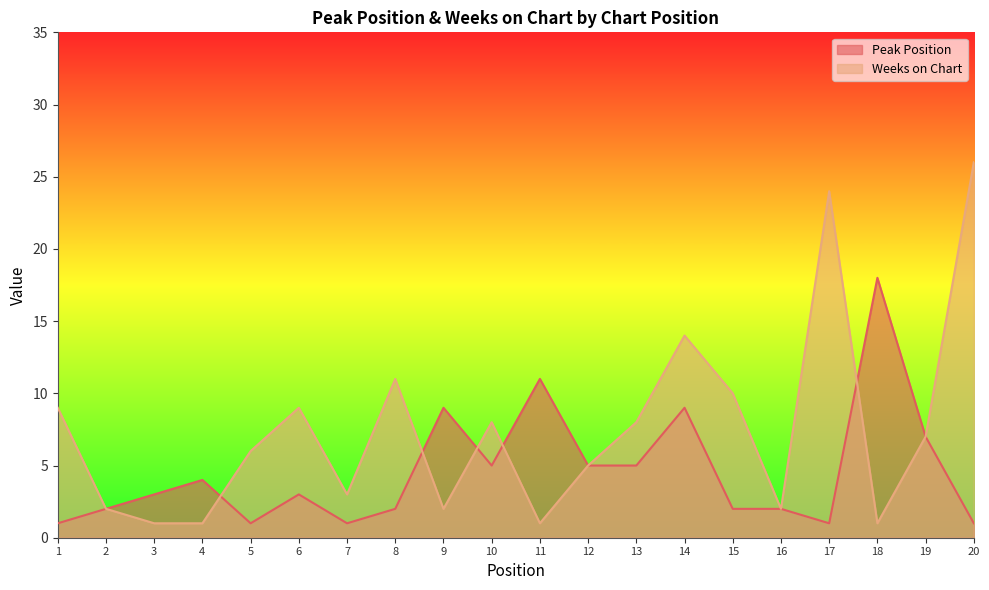

The value of Weeks on Chart at 16 is 1. True or false?

False